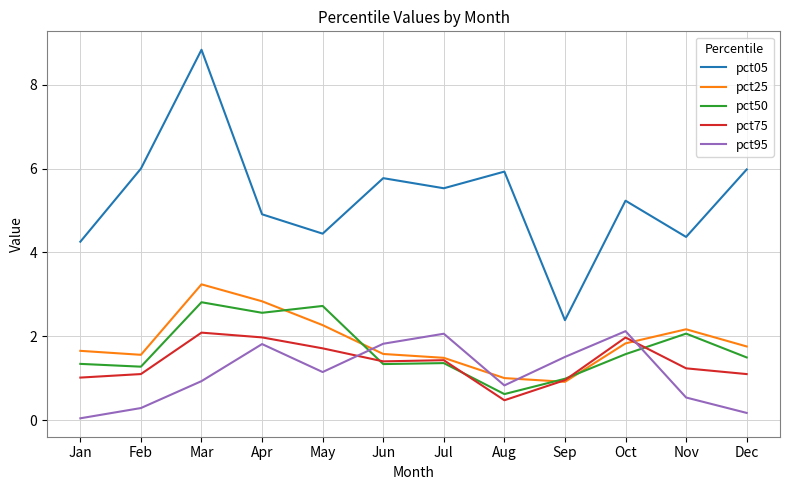

Where is the first local maximum for pct05?

Mar